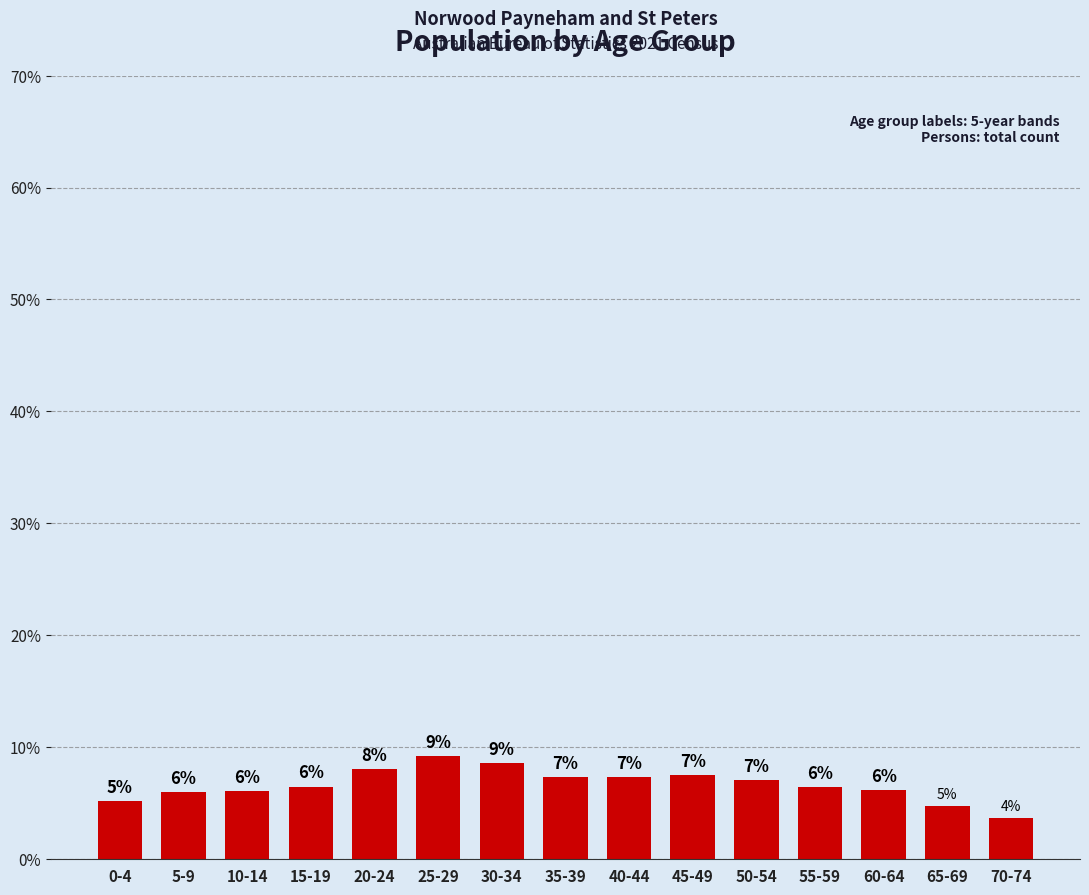

Are the bars horizontal?

No